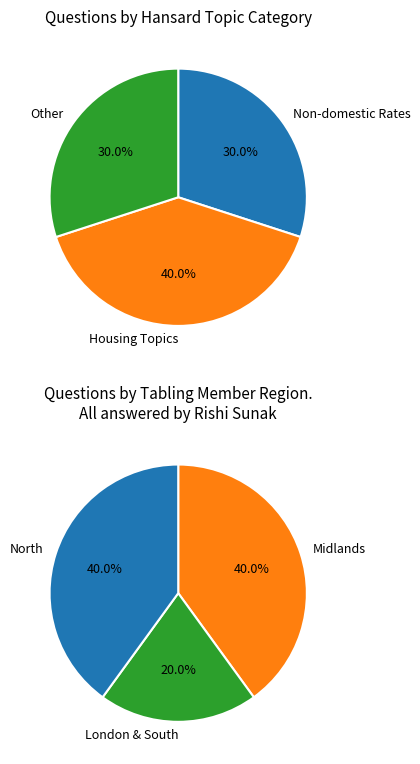

Does Ashfield account for over 50% of the chart?

No